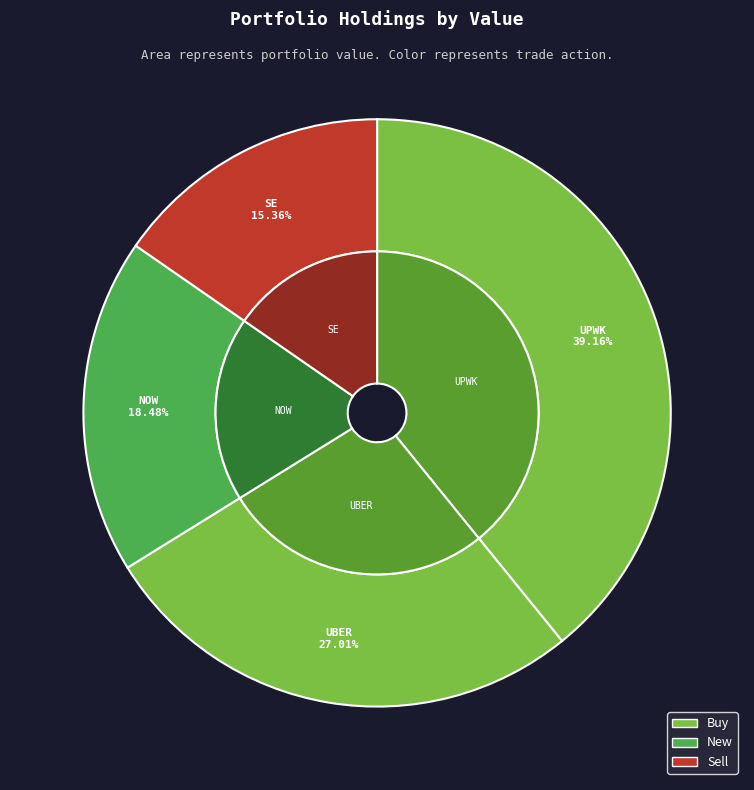

Which has a higher value, TRIP COM GROUP LTD (SE) or UPWORK INC?

UPWORK INC